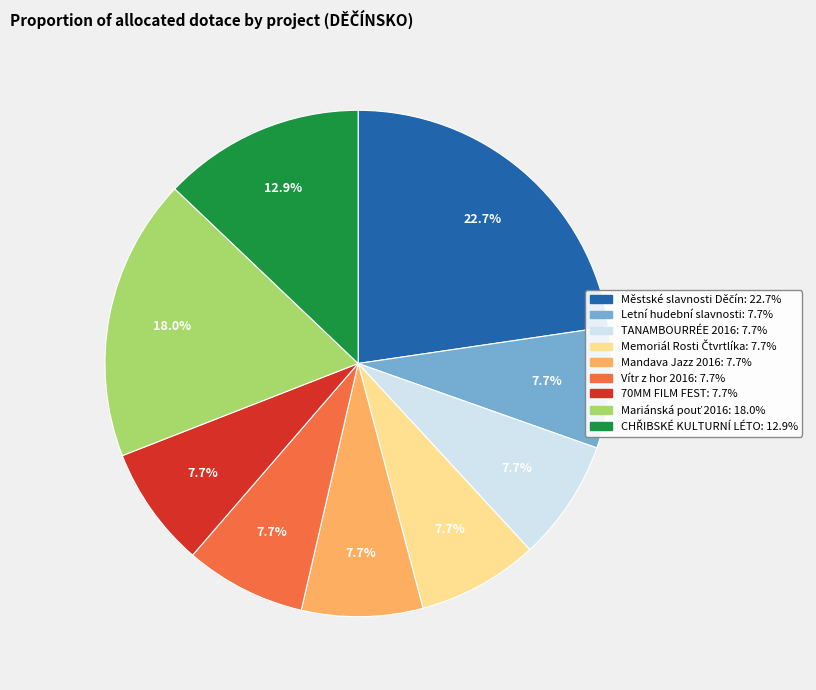

How many segments does this pie chart have?

9